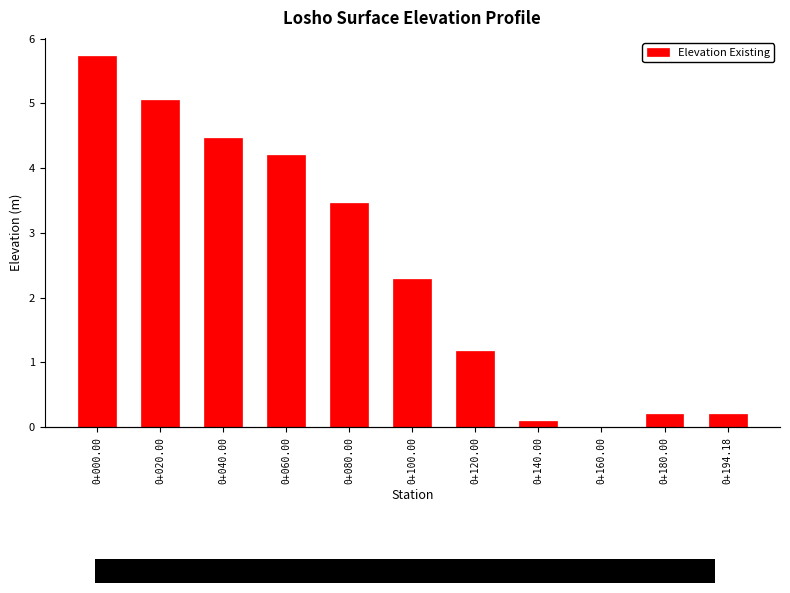

List the labels in order of value, smallest first.

0+160.00, 0+140.00, 0+180.00, 0+194.18, 0+120.00, 0+100.00, 0+080.00, 0+060.00, 0+040.00, 0+020.00, 0+000.00